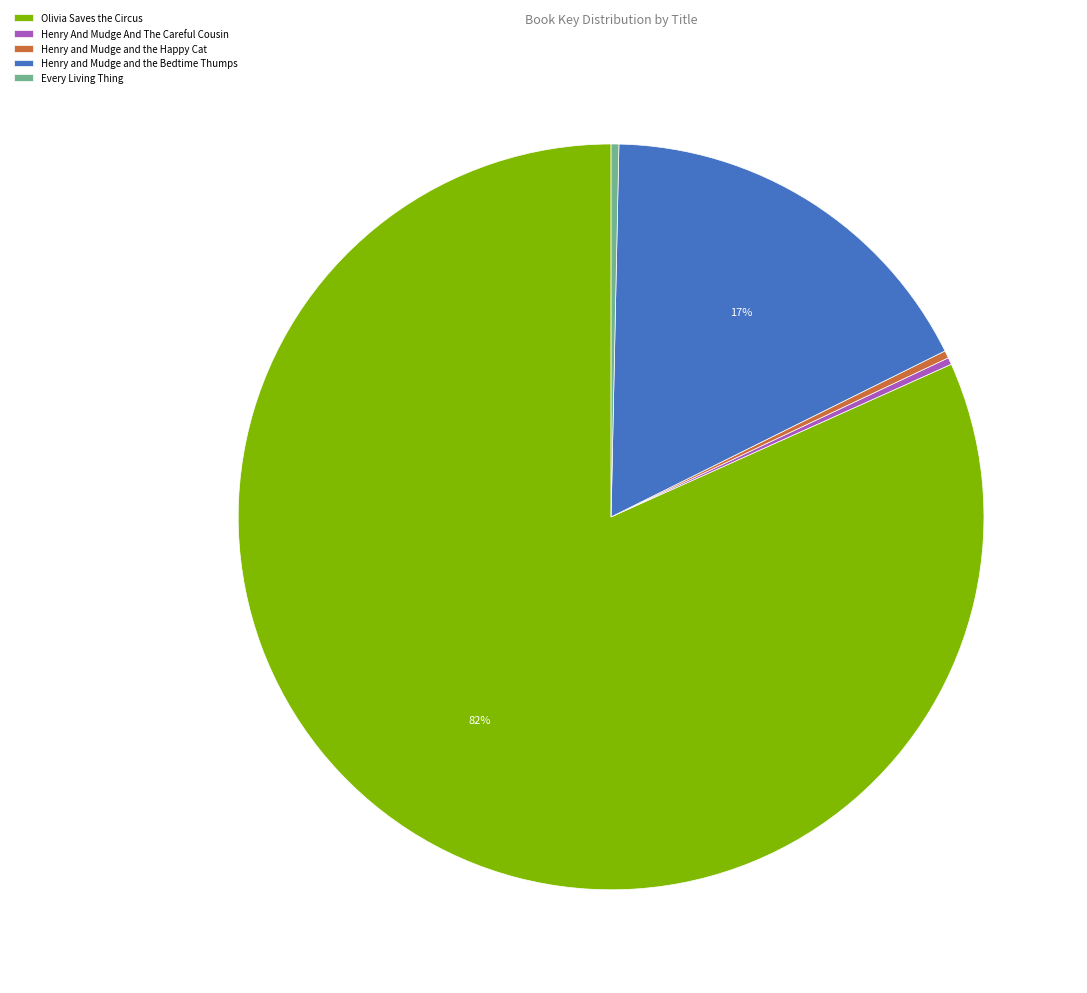

The Every Living Thing slice represents 0% of the pie. True or false?

True